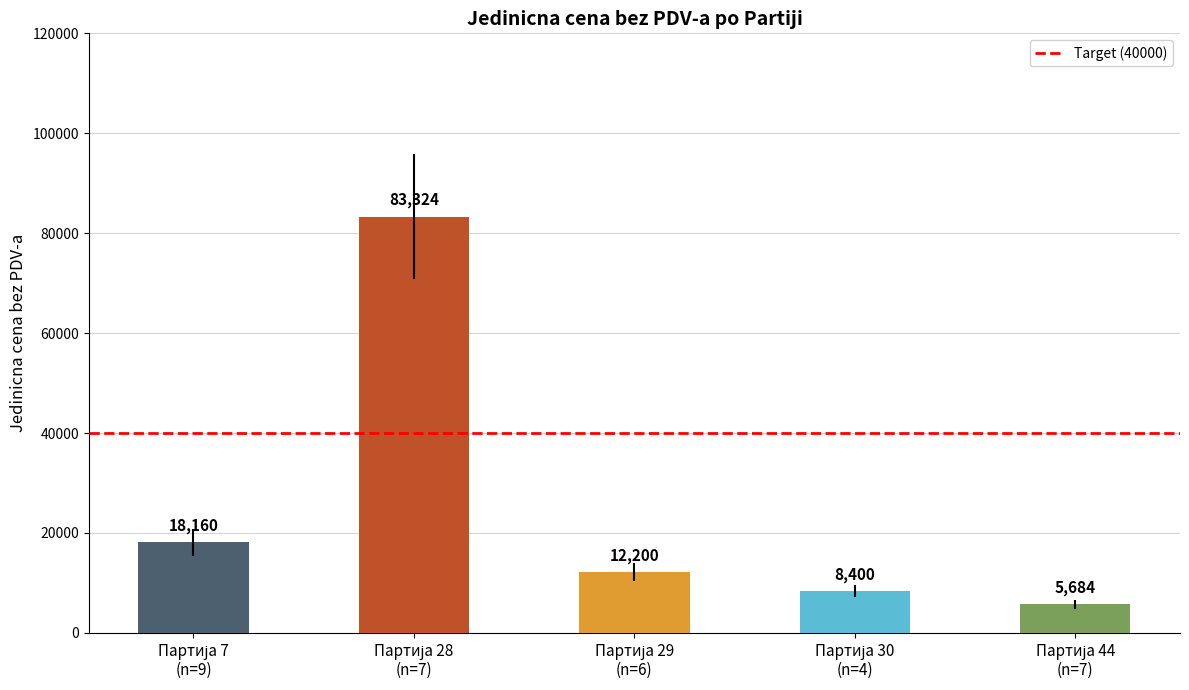

What is the difference between the maximum and minimum values?

77640